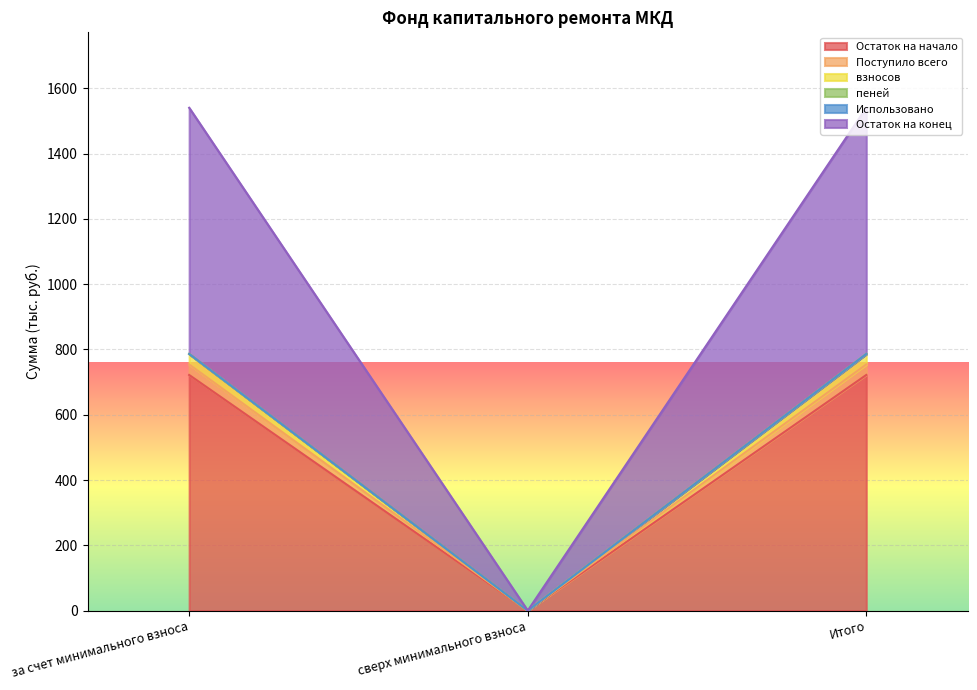

The value of Остаток на начало at за счет минимального взноса is 1122.3. True or false?

False